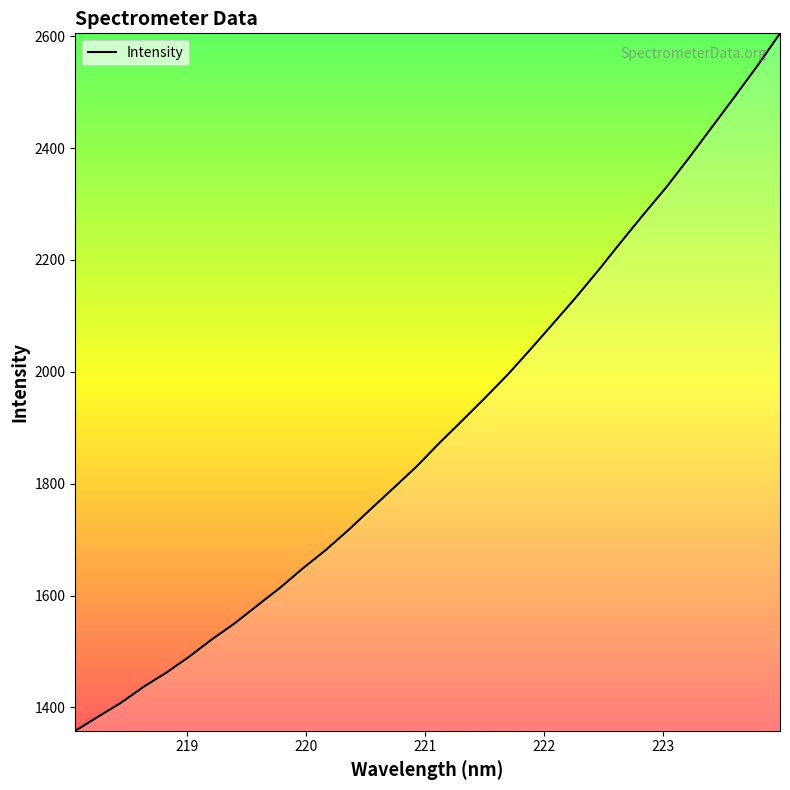

What is the average value?

1897.2